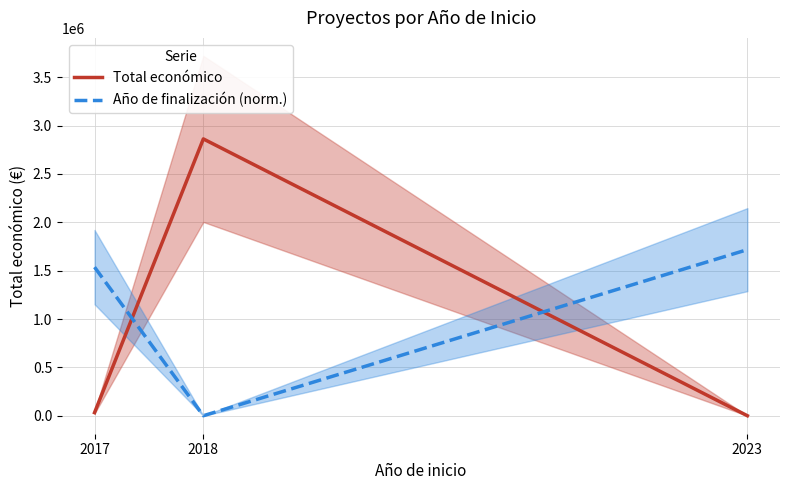

At which category does the chart reach its peak across all series?

2018